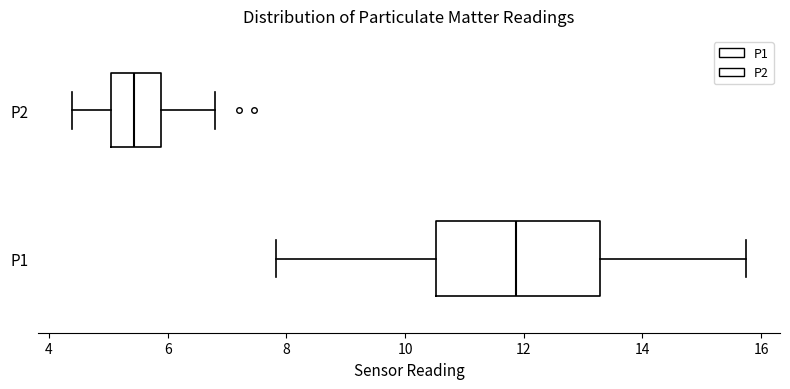

Which box has the furthest to the right median line?

P1